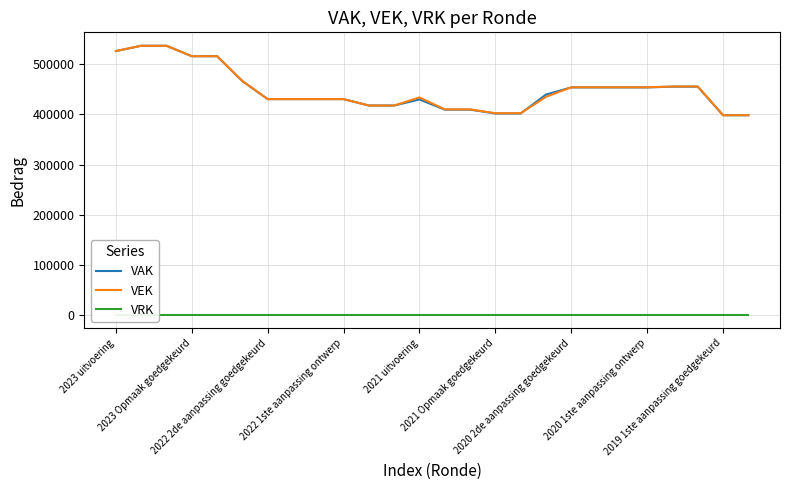

What is the lowest value of the VAK series?

398536